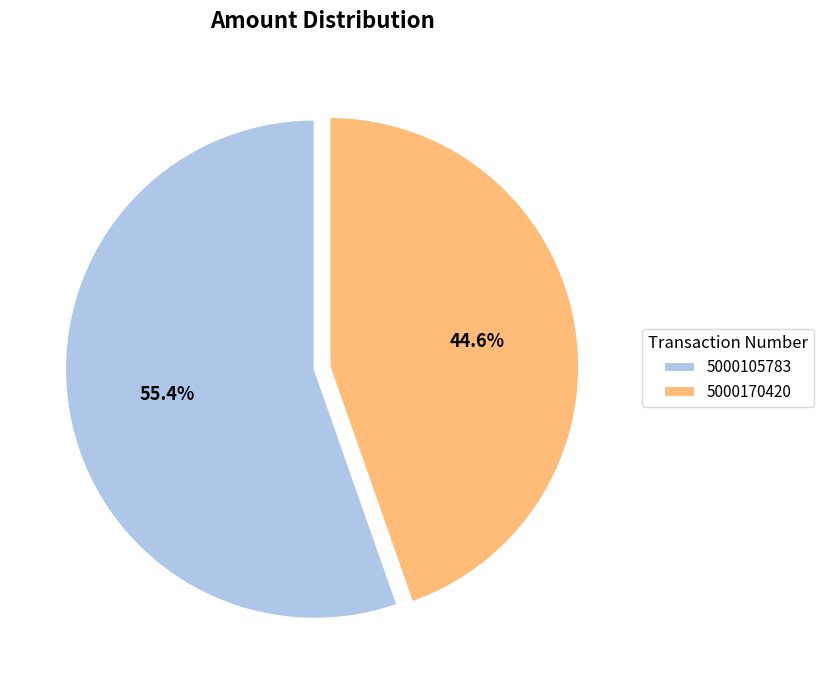

What percentage do 5000105783 and 5000170420 together represent?

100.0%